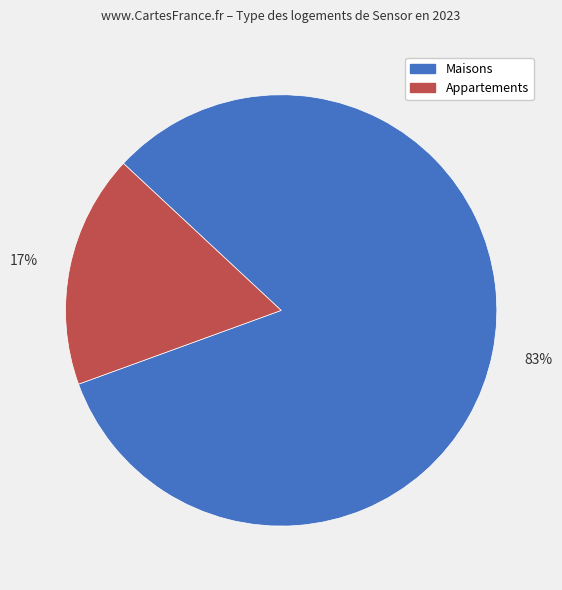

What is the smallest slice in the pie chart?

17%